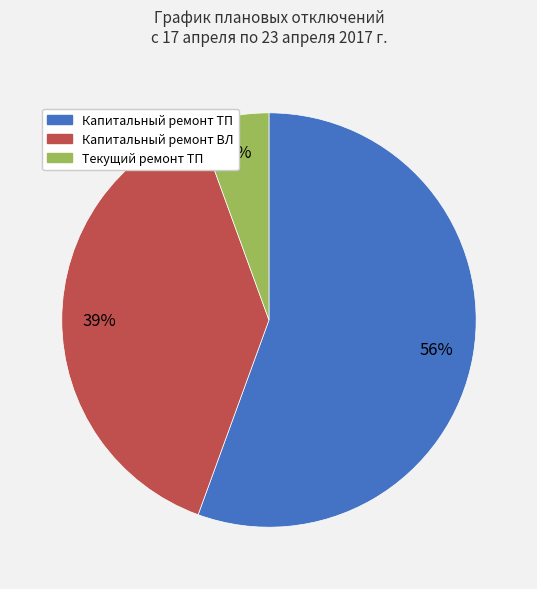

True or false: Текущий ремонт ТП accounts for 6% of the total.

True